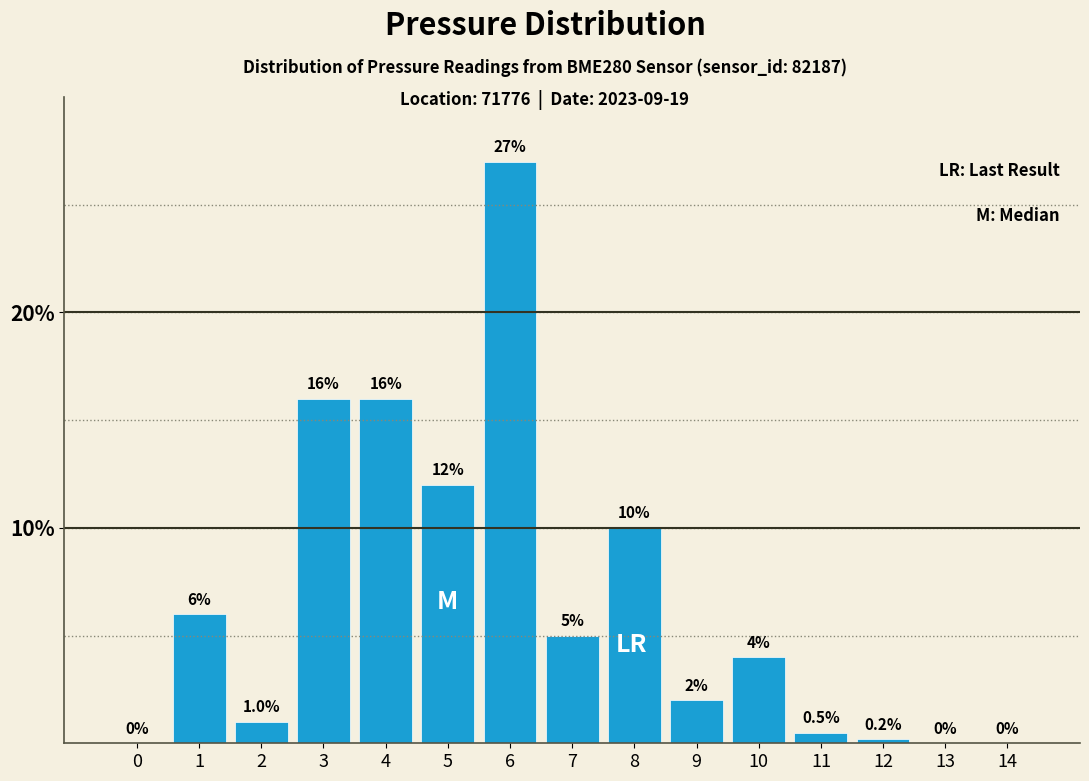

Reading right to left, what are all the values shown in this chart?

14=0.0	13=0.0	12=0.2	11=0.5	10=4.0	9=2.0	8=10.0	7=5.0	6=27.0	5=12.0	4=16.0	3=16.0	2=1.0	1=6.0	0=0.0